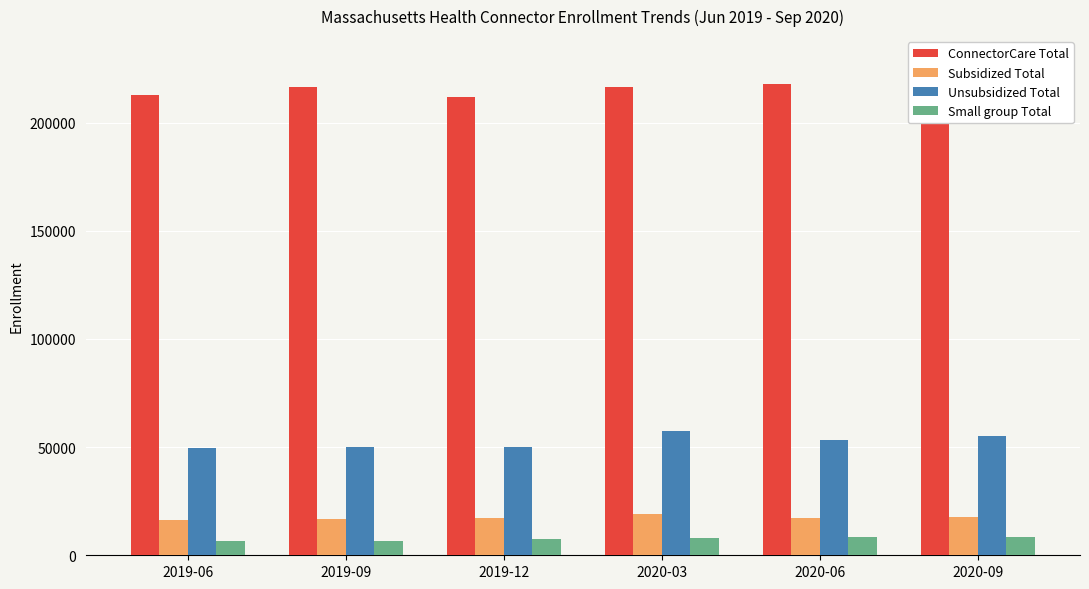

What is the highest value of the ConnectorCare Total series?

218822